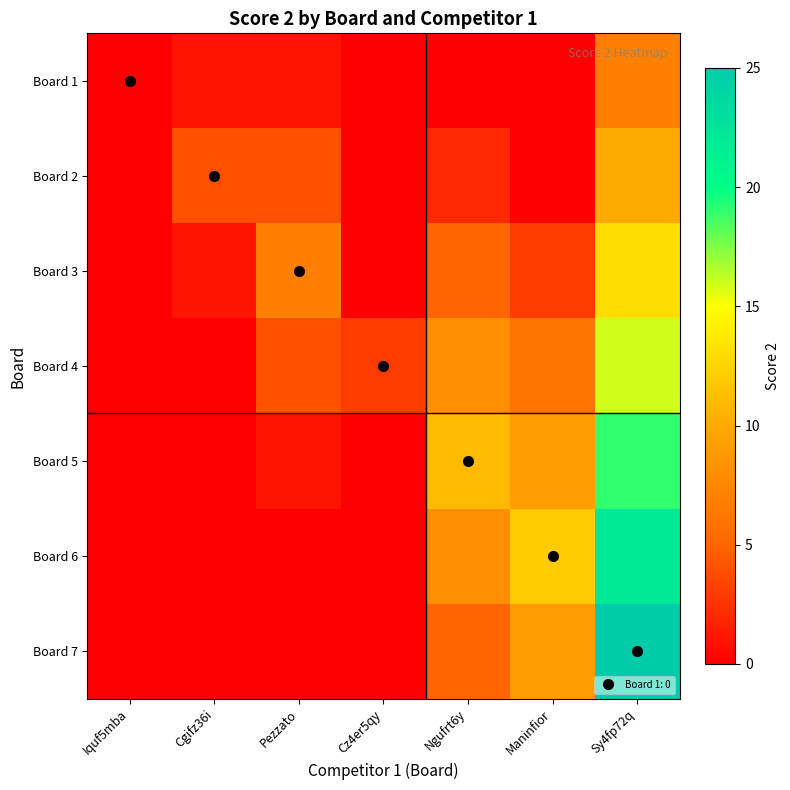

Reading left to right, list all the values displayed in this chart.

Board 1: Iquf5mba=0	Cgifz36i=1	Pezzato=1	Cz4er5qy=0	Ngufrt6y=0	Maninfior=0	Sy4fp72q=7
Board 2: Iquf5mba=0	Cgifz36i=4	Pezzato=4	Cz4er5qy=0	Ngufrt6y=2	Maninfior=0	Sy4fp72q=10
Board 3: Iquf5mba=0	Cgifz36i=1	Pezzato=7	Cz4er5qy=0	Ngufrt6y=5	Maninfior=3	Sy4fp72q=13
Board 4: Iquf5mba=0	Cgifz36i=0	Pezzato=4	Cz4er5qy=3	Ngufrt6y=8	Maninfior=6	Sy4fp72q=16
Board 5: Iquf5mba=0	Cgifz36i=0	Pezzato=1	Cz4er5qy=0	Ngufrt6y=11	Maninfior=9	Sy4fp72q=19
Board 6: Iquf5mba=0	Cgifz36i=0	Pezzato=0	Cz4er5qy=0	Ngufrt6y=8	Maninfior=12	Sy4fp72q=22
Board 7: Iquf5mba=0	Cgifz36i=0	Pezzato=0	Cz4er5qy=0	Ngufrt6y=5	Maninfior=9	Sy4fp72q=25